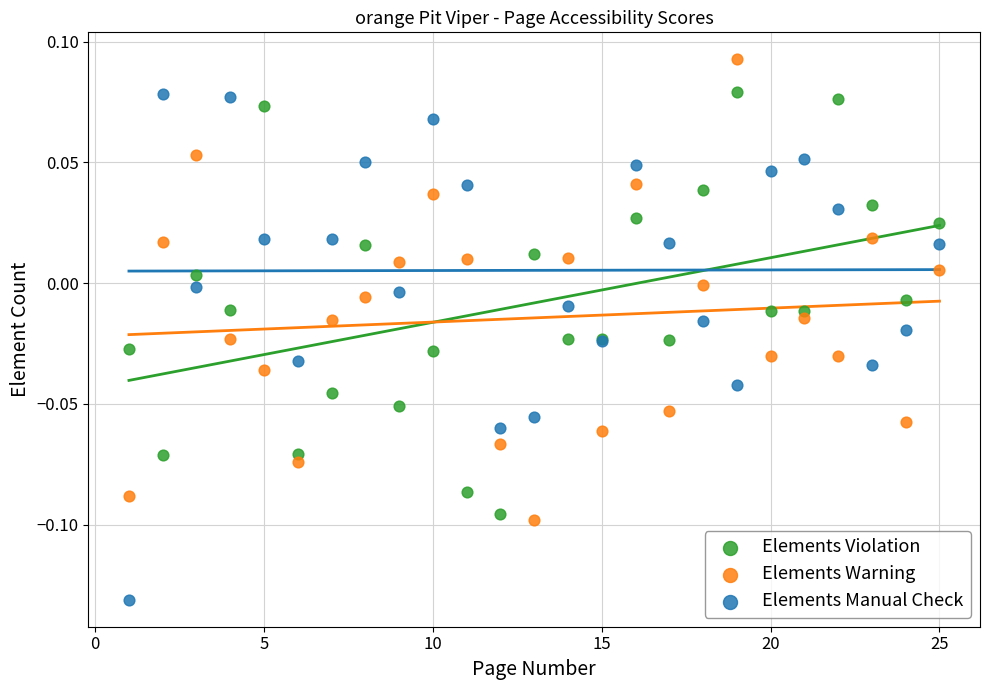

Which series reaches the maximum Y coordinate?

Elements Warning